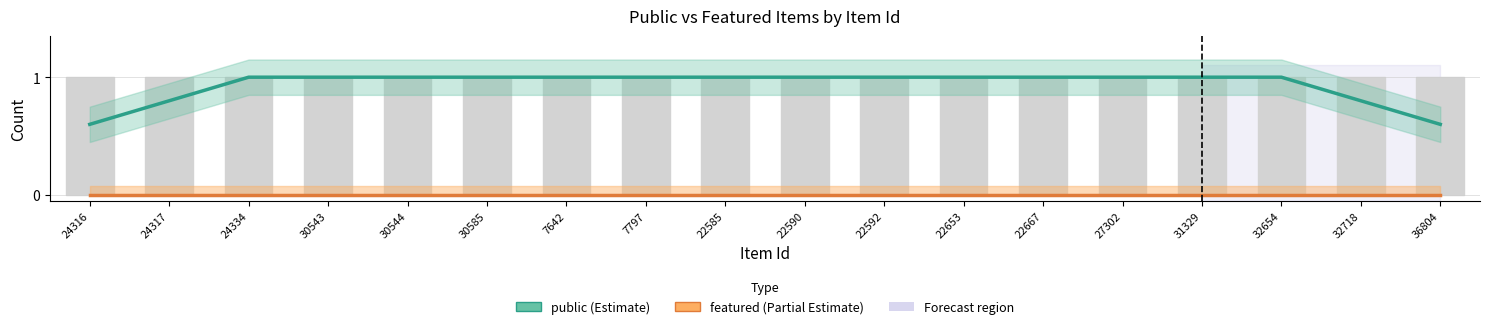

How many groups of bars are there?

18